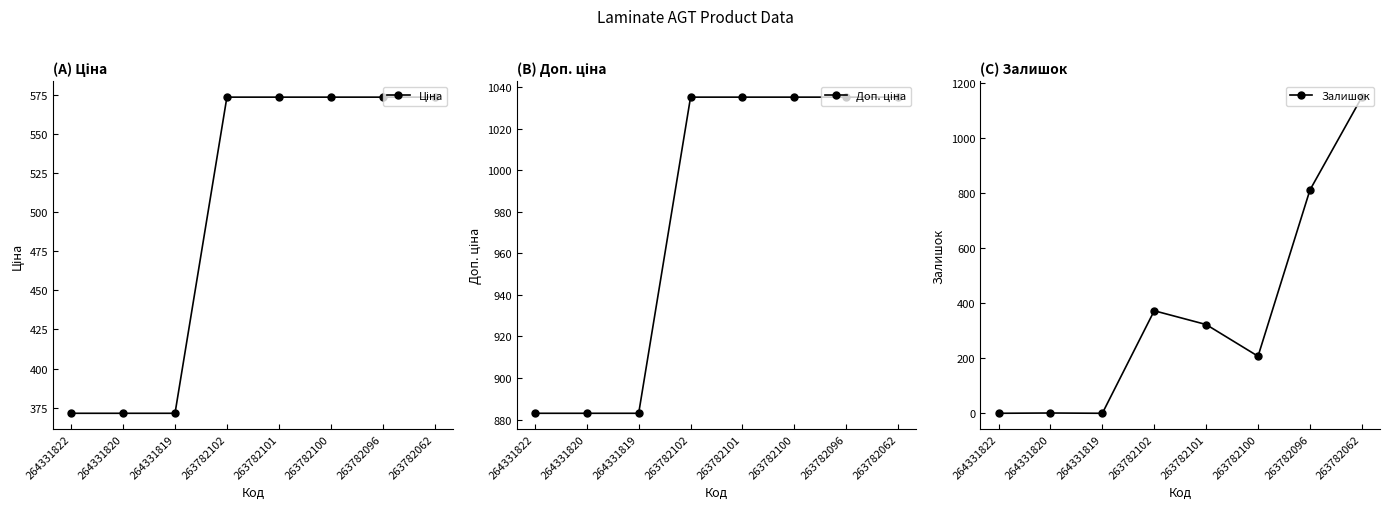

Which series ends up on top after the final intersection of Ціна and Залишок?

Залишок